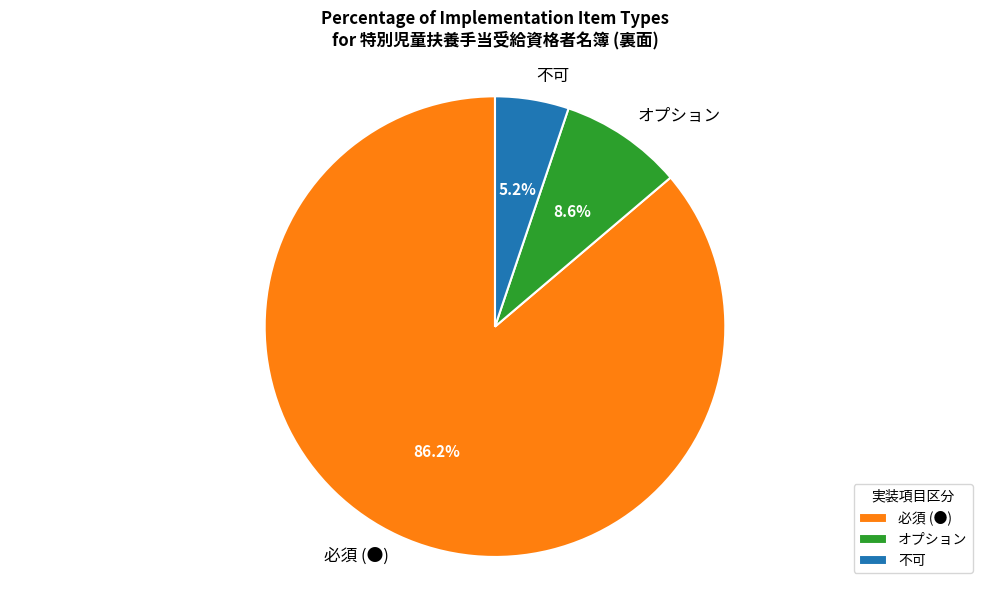

Count the number of slices in the pie.

3